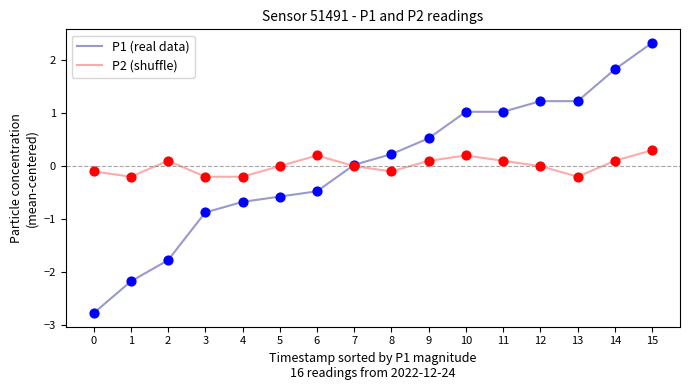

What is the total value across all series at 15?

2.6